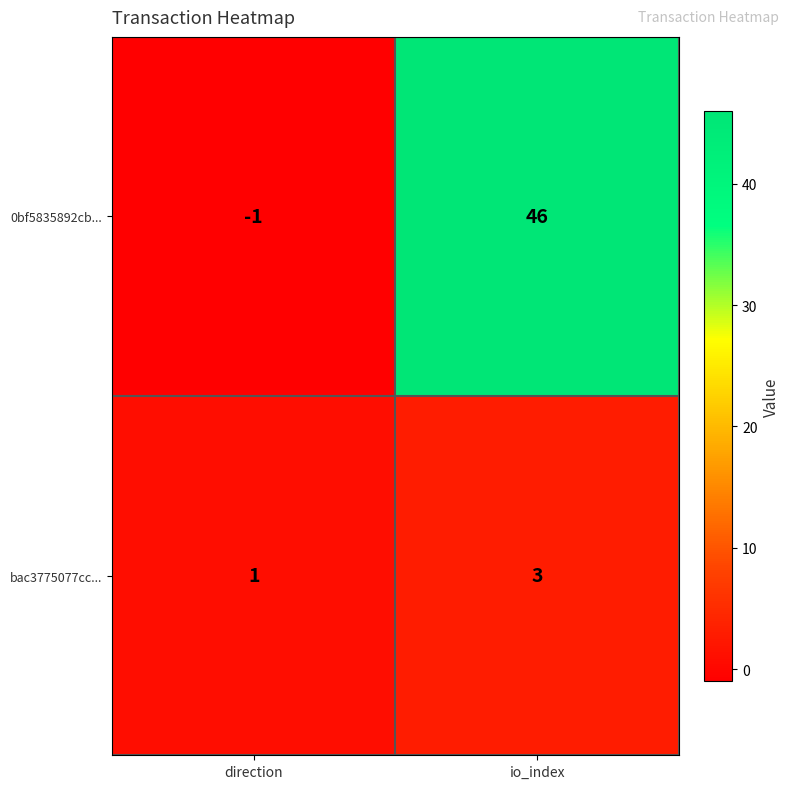

True or false: bac3775077cc... has a value of 1 at io_index.

False